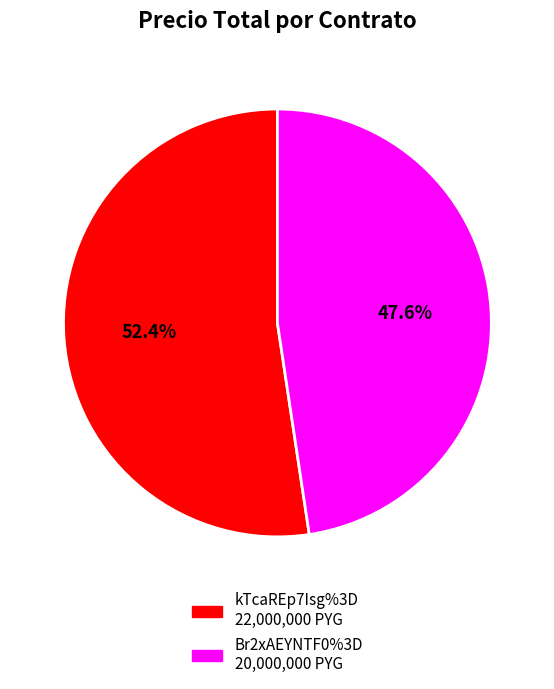

Rank the categories by value from lowest to highest.

Br2xAEYNTF0%3D, kTcaREp7Isg%3D